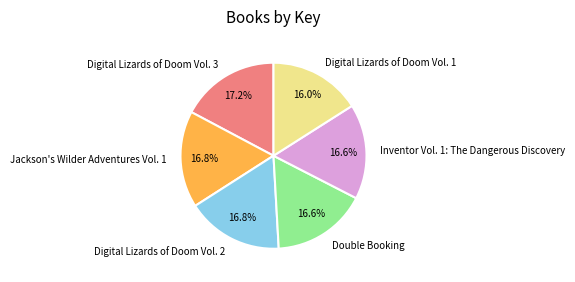

Is there a majority slice in this chart?

No